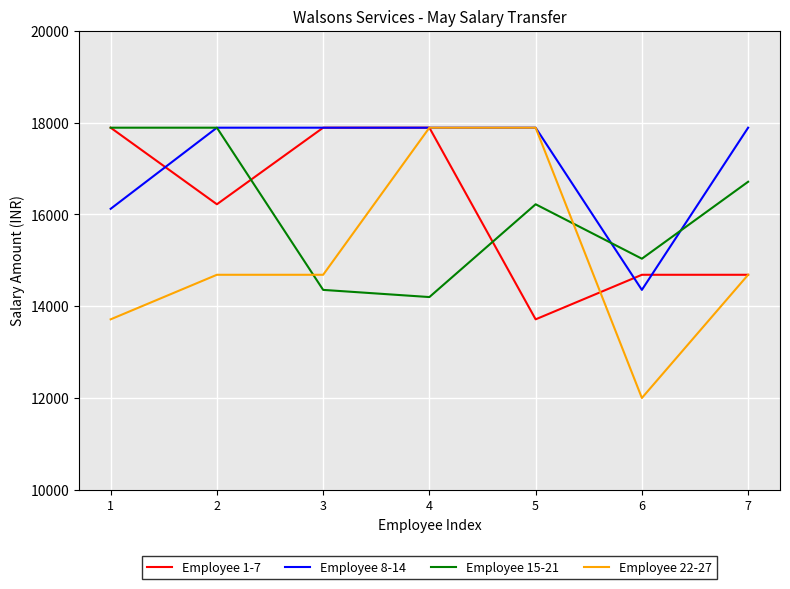

Reading left to right, what are all the values shown in this chart?

Employee 1-7: 17888	16221	17888	17888	13716	14686	14686
Employee 8-14: 16122	17888	17888	17888	17888	14357	17888
Employee 15-21: 17888	17888	14357	14201	16221	15036	16711
Employee 22-27: 13716	14686	14686	17888	17888	12004	14686